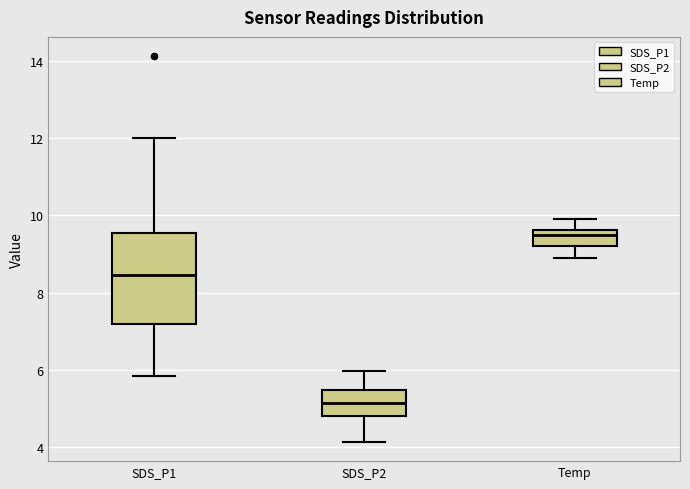

Where does the upper whisker of the box for Temp end on the y-axis? The values are not printed on the chart, so give them approximately, as read against the axis.

10.0